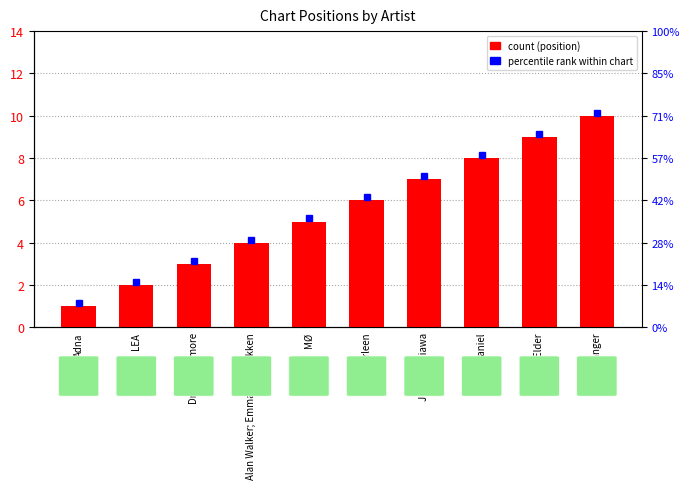

Count the number of categories in the chart.

10